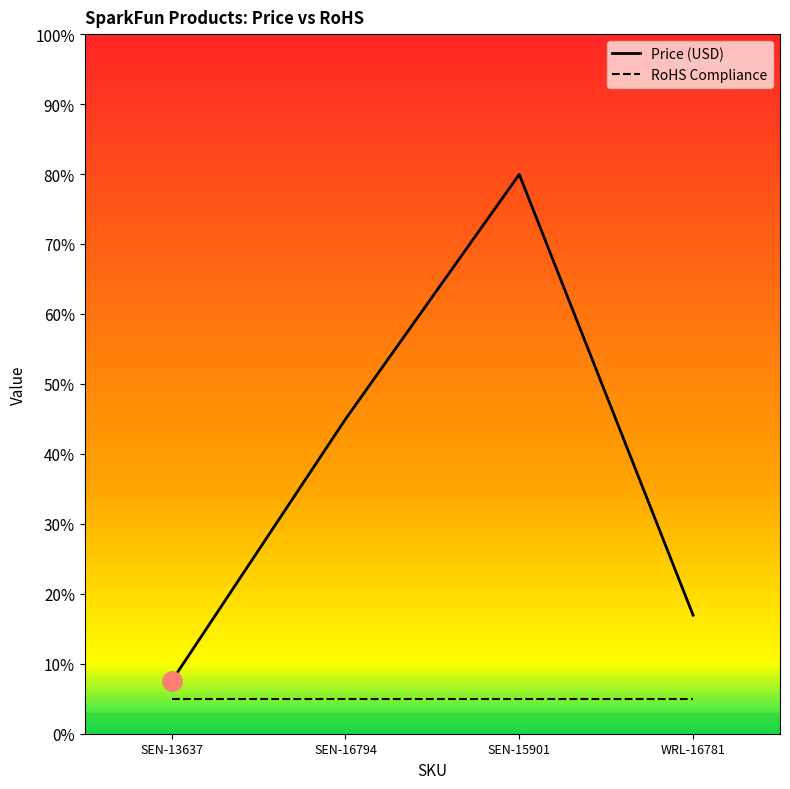

List the labels in order of value, smallest first.

SEN-13637, WRL-16781, SEN-16794, SEN-15901